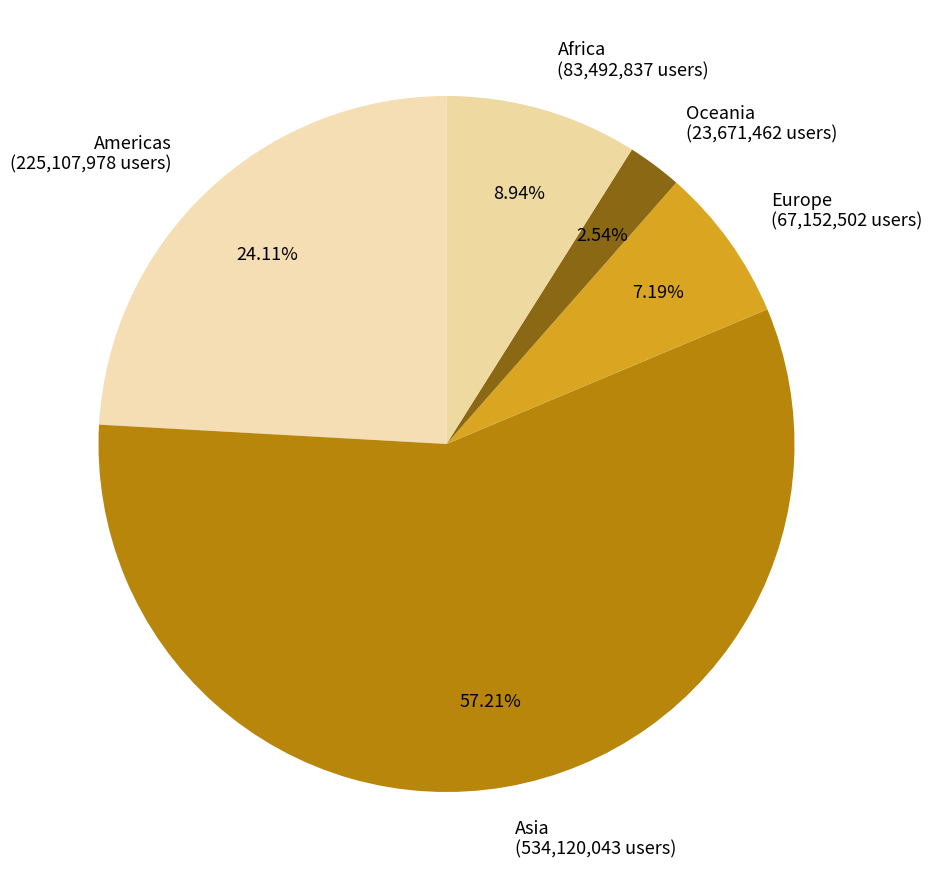

Count the number of slices in the pie.

5